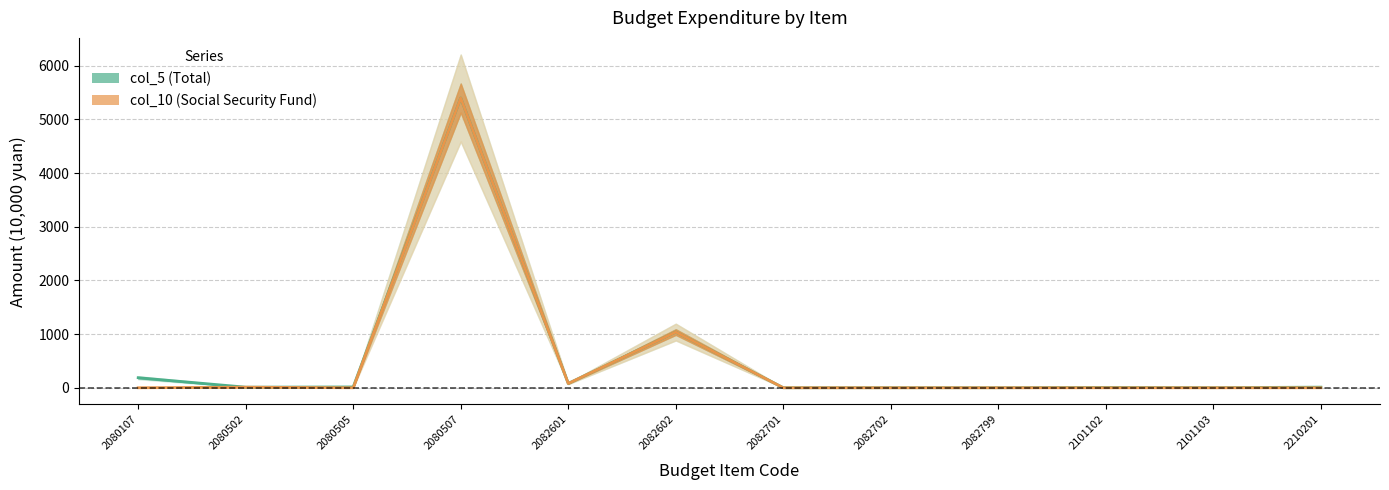

The value of col_5 (Total) at 2210201 is 11.3. True or false?

True